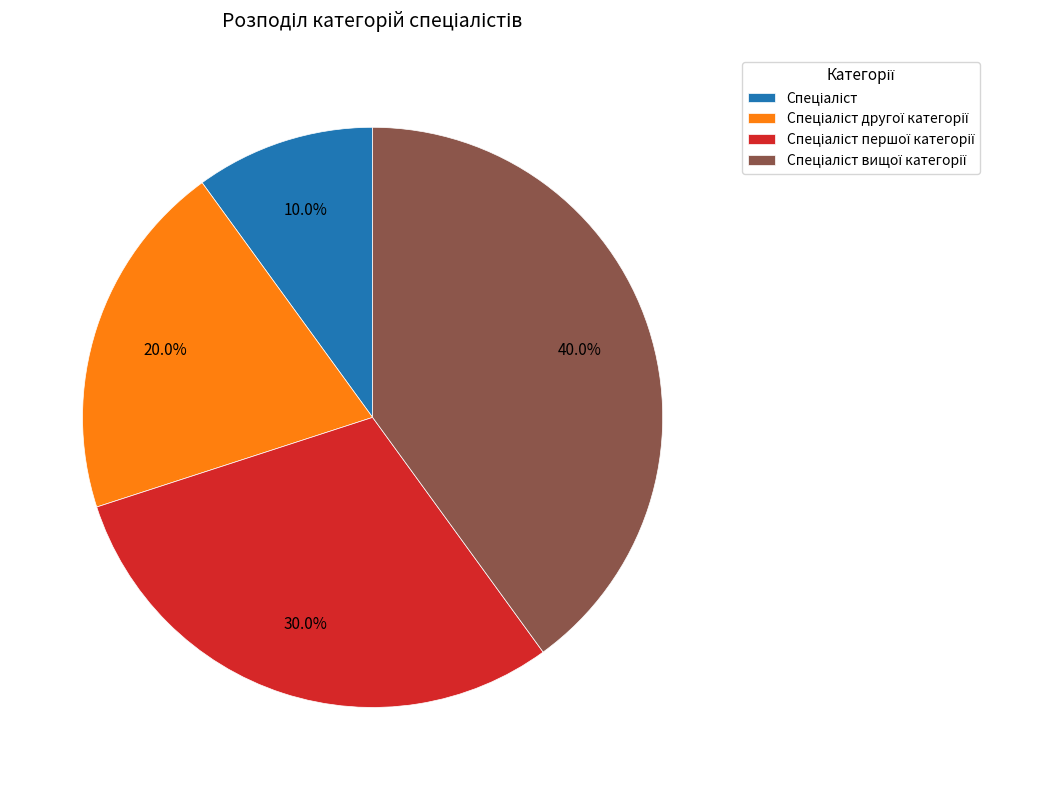

Is there any slice that represents more than half of the pie?

No